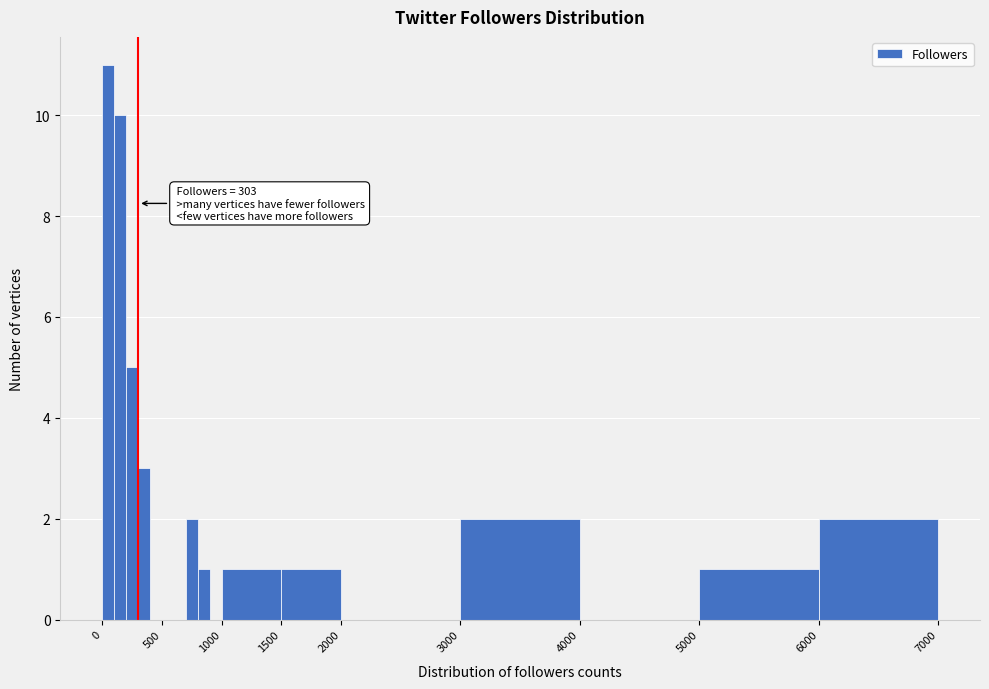

Around what value on the x-axis is the tallest bar? Give the approximate position of its centre, as read against the axis.

50